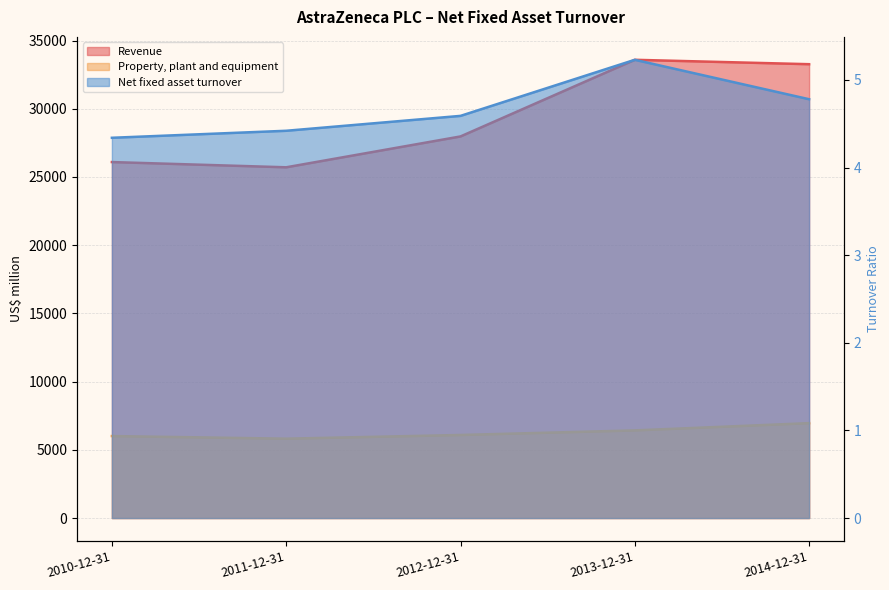

What is the minimum value shown in the chart?

4.3